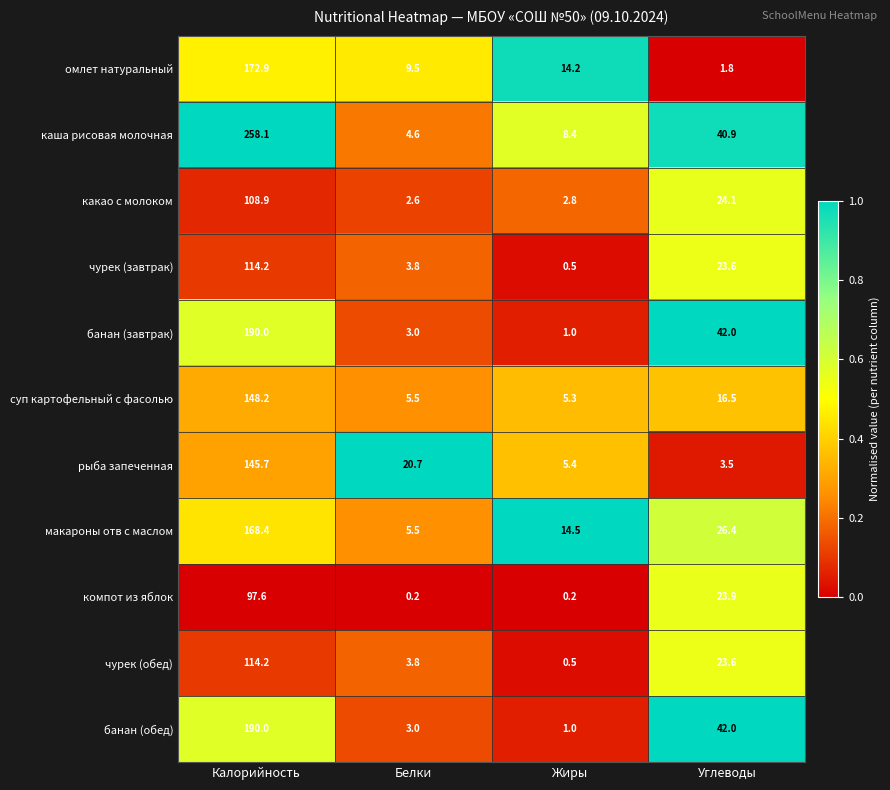

Which series has the largest total across all categories?

каша рисовая молочная